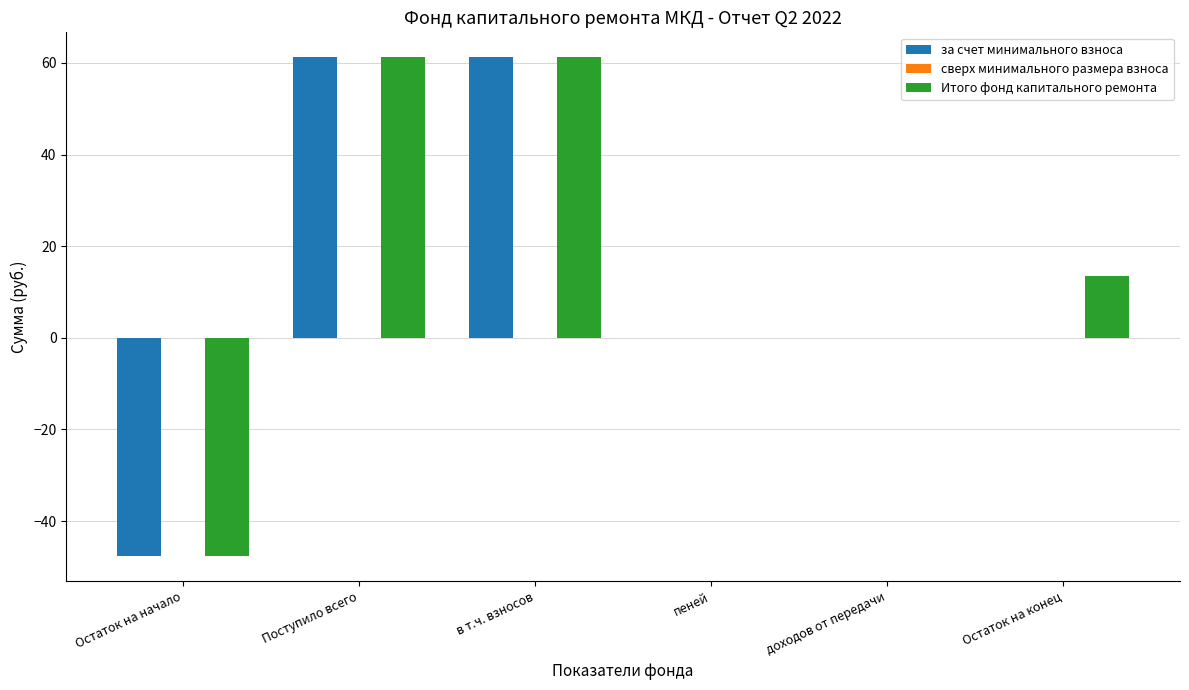

What is the highest value of the Итого фонд капитального ремонта series?

61.2